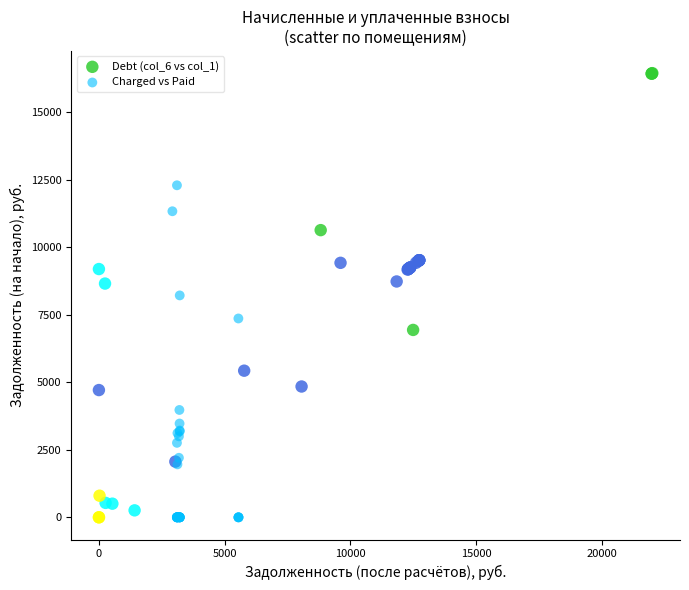

Which series has the largest Y range (max minus min)?

Debt (col_6 vs col_1)